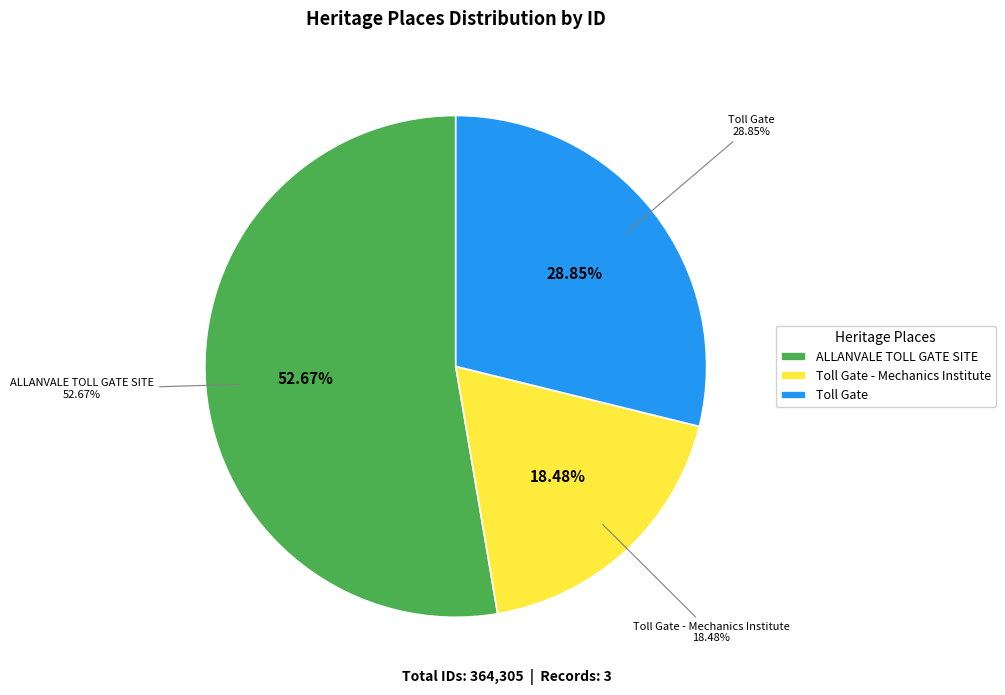

True or false: ALLANVALE TOLL GATE SITE accounts for 53% of the total.

True